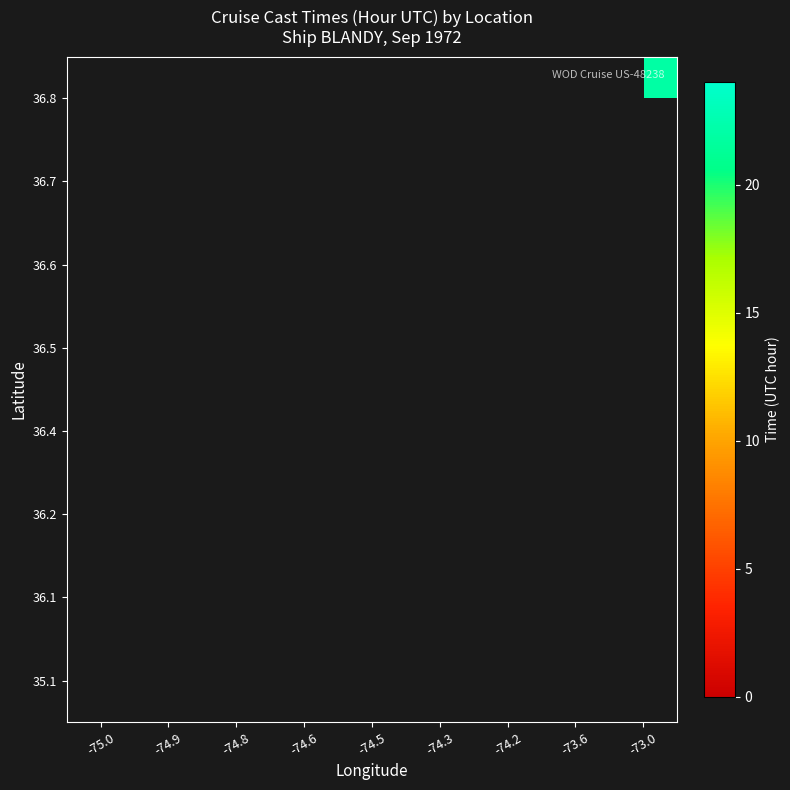

How many categories are shown in the chart?

9